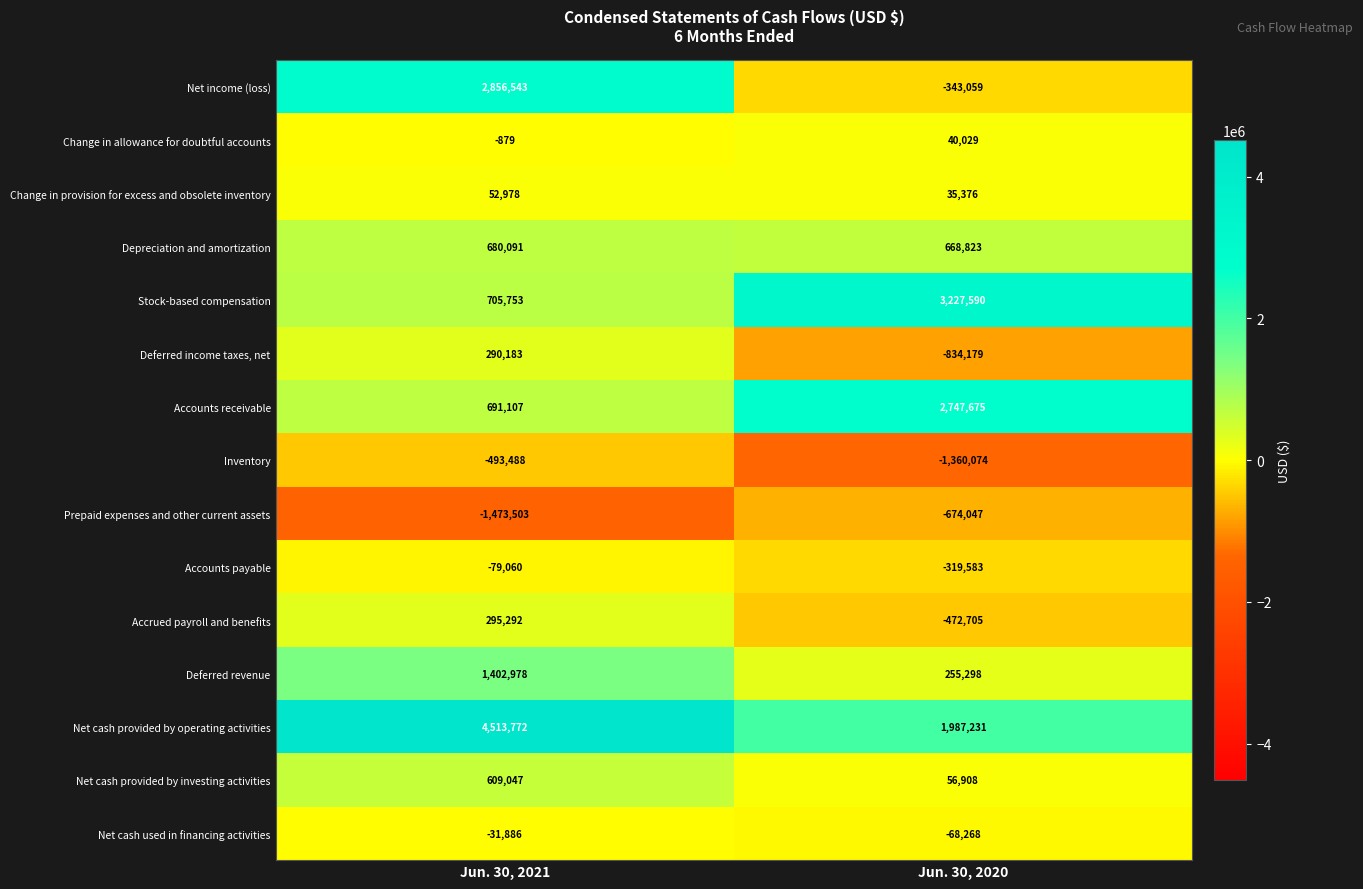

Is it true that Stock-based compensation equals 705753 at Jun. 30, 2021?

True